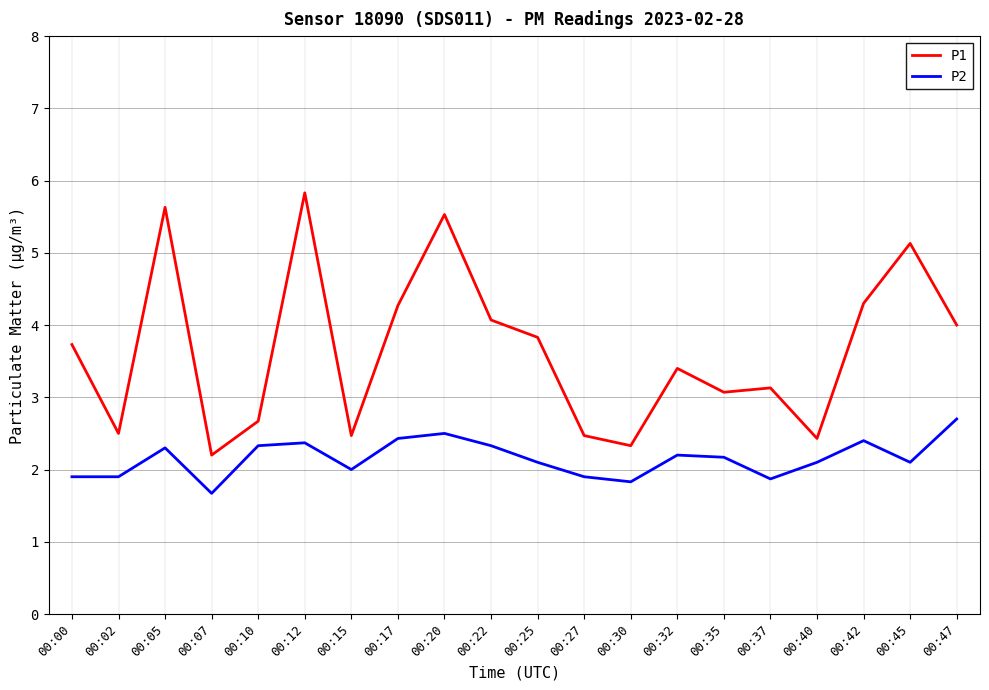

At which label does P2 reach its peak?

00:47